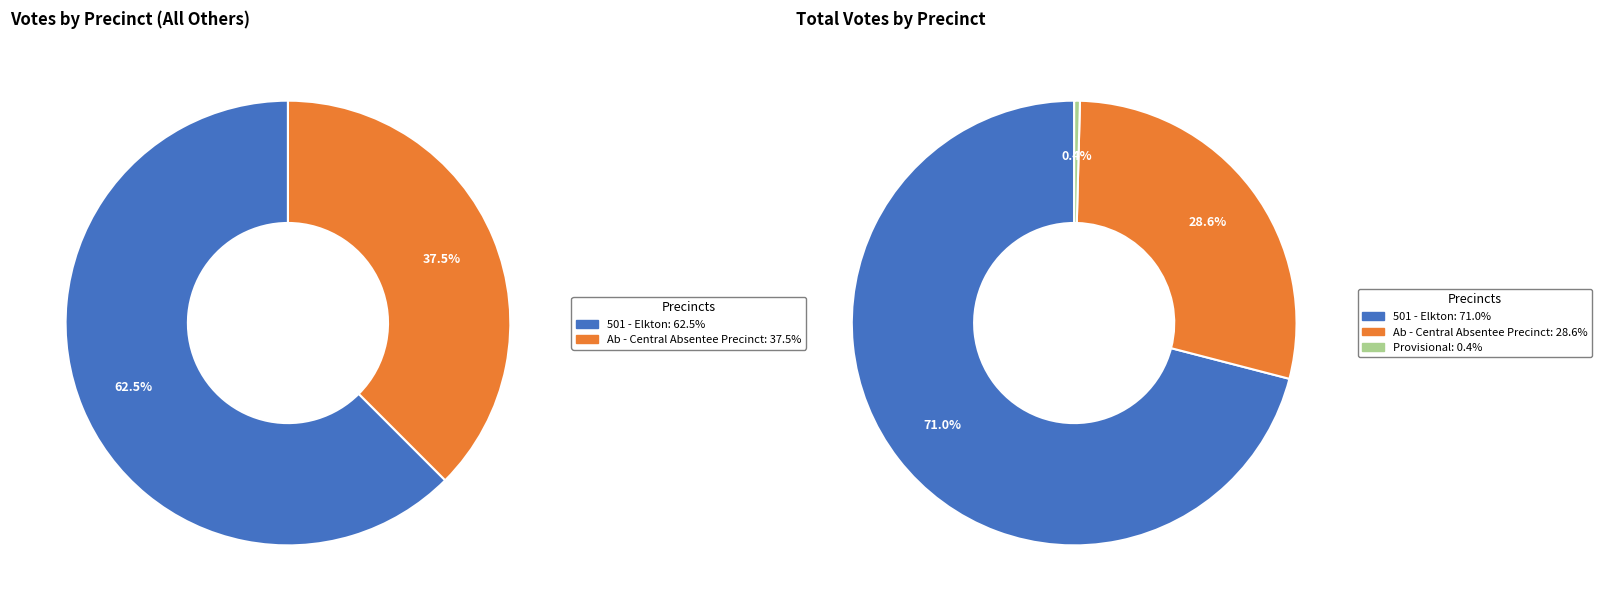

The 501 - Elkton slice represents 69% of the pie. True or false?

False